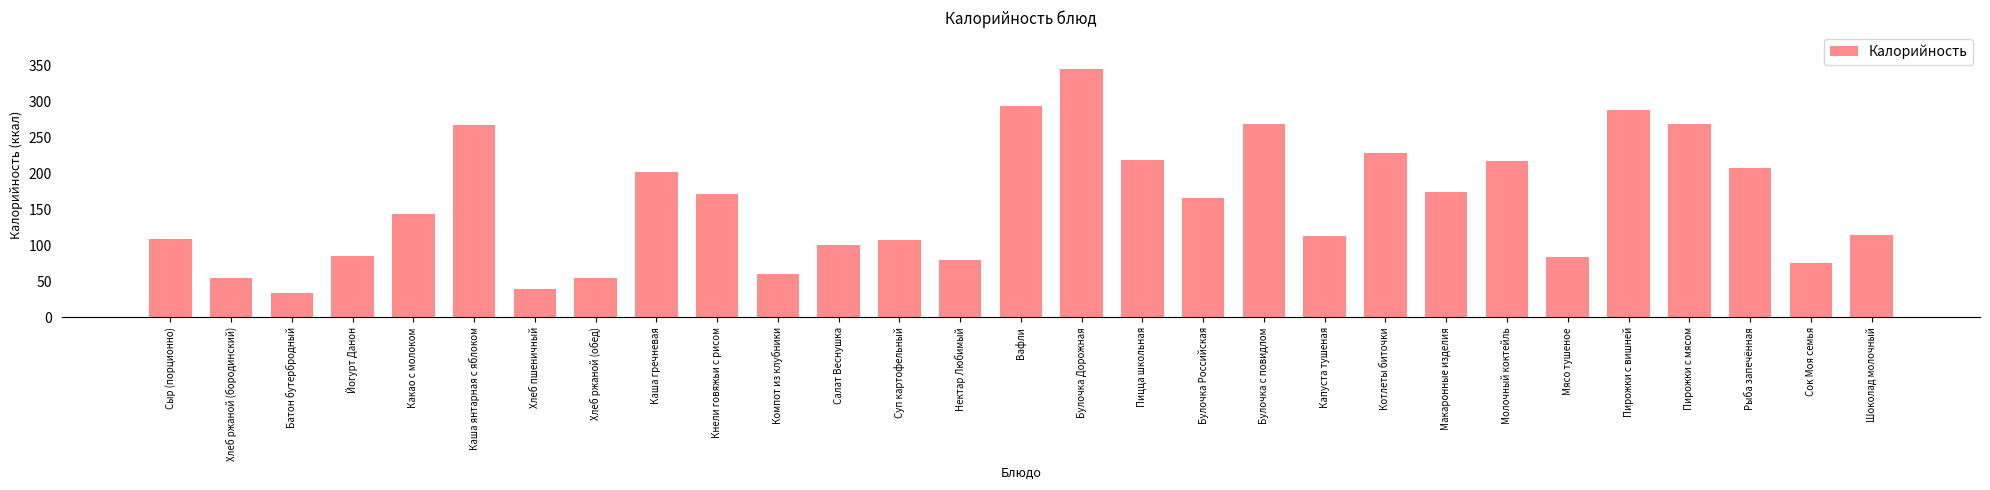

What is the minimum value shown in the chart?

34.2